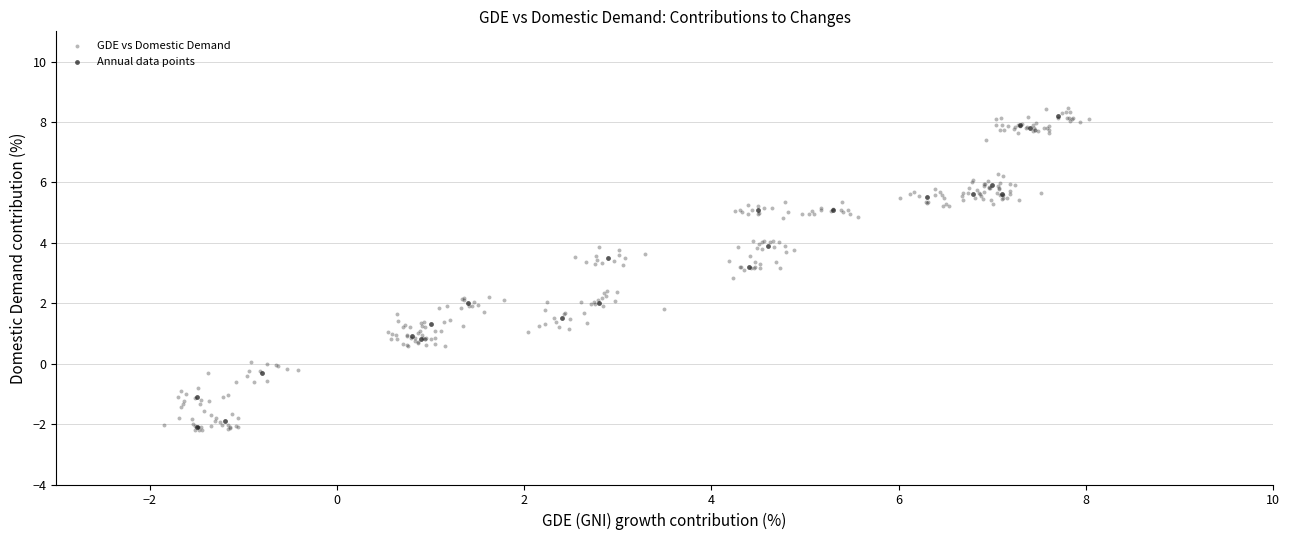

Which series has the widest spread of Y values?

GDE vs Domestic Demand